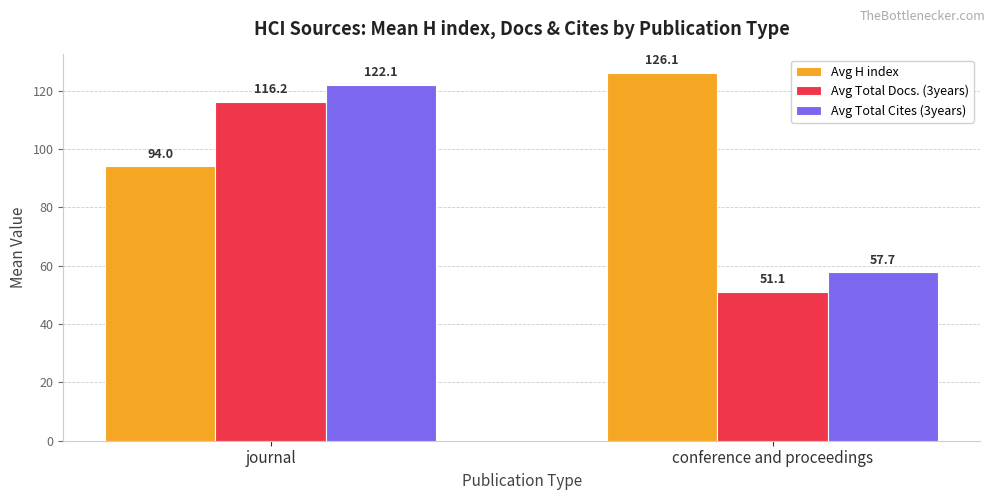

How many data points in Avg Total Cites (3years) are above 122?

1